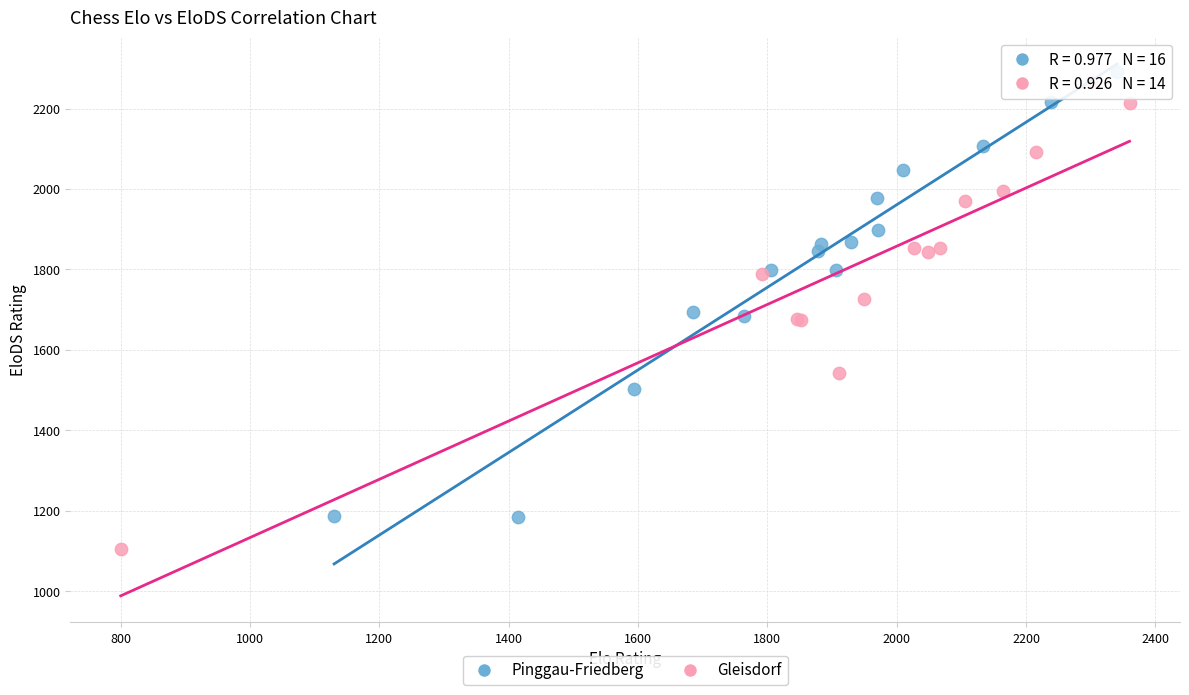

Which series contains the lowest Y value?

Gleisdorf